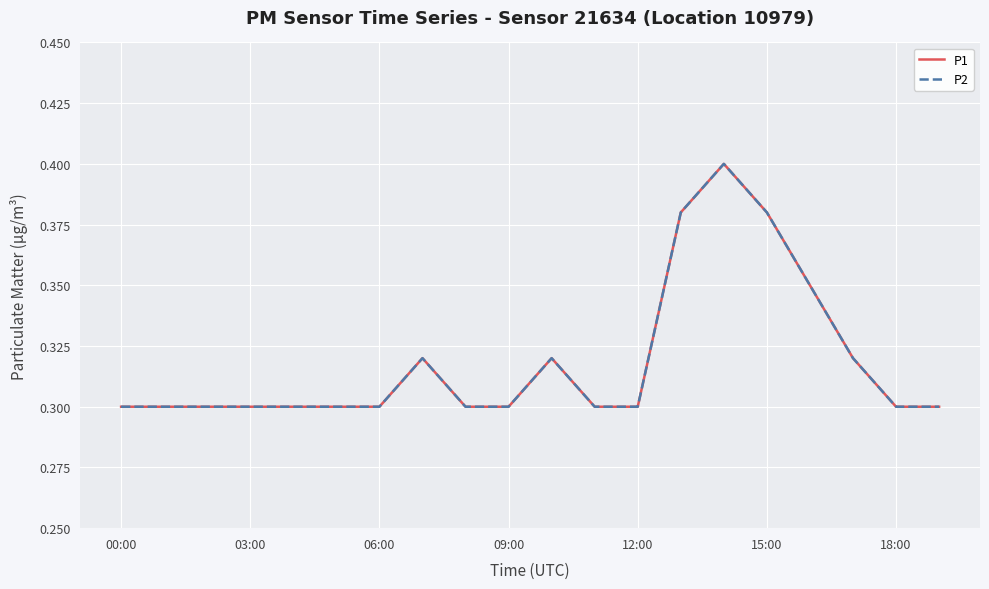

What is the value of the P1 point at the 5th from the left?

0.3